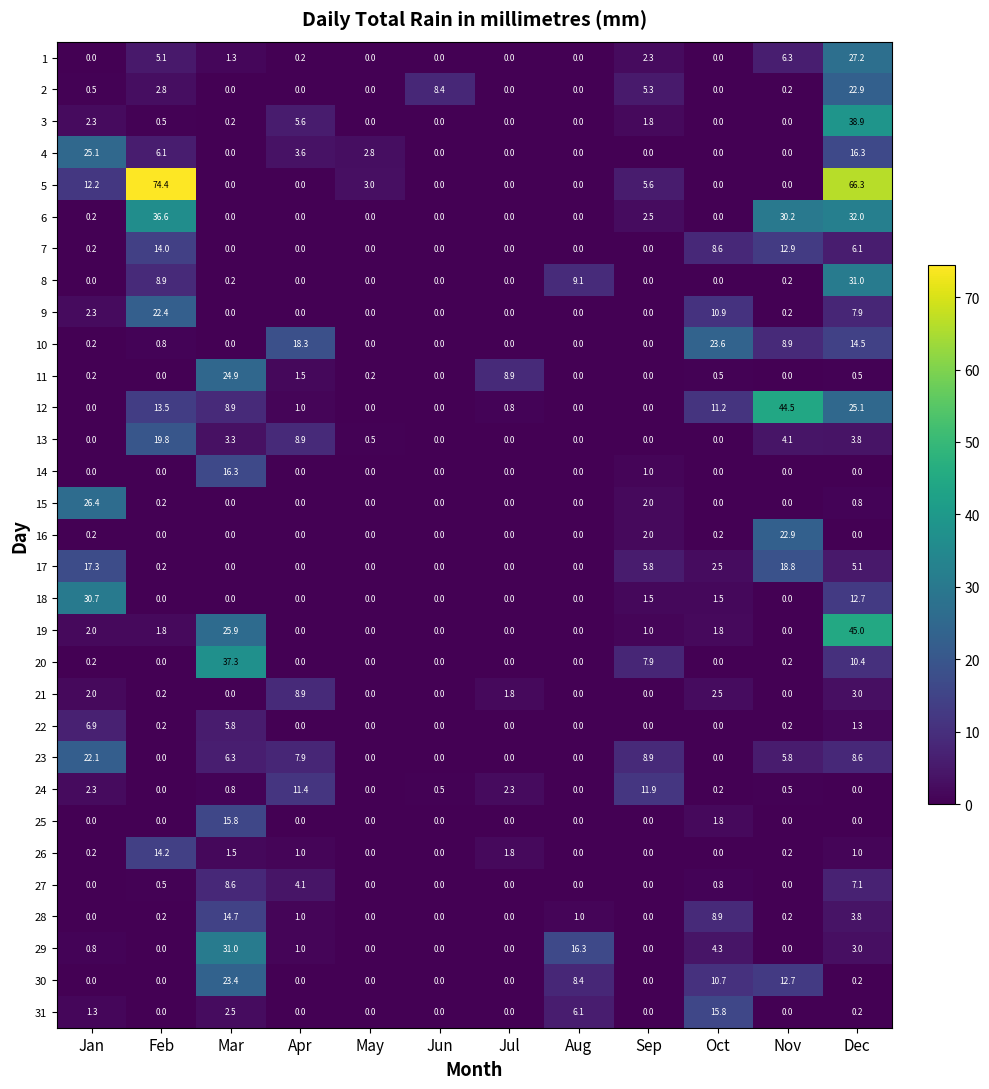

Count the number of categories in the chart.

12